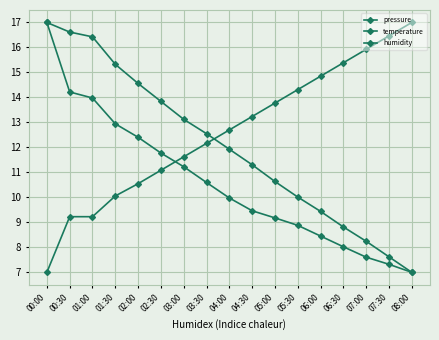

True or false: pressure and temperature intersect in this chart.

False